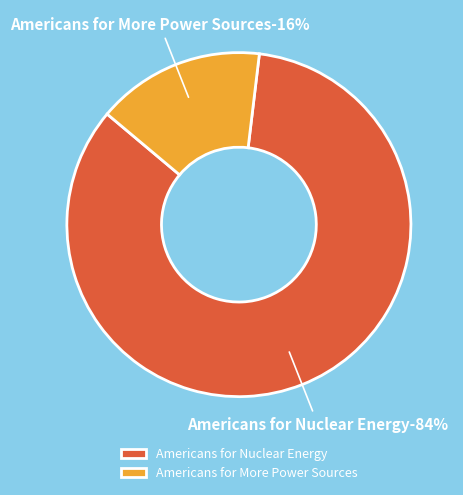

Is it true that Americans for Nuclear Energy is 70% of the pie?

False